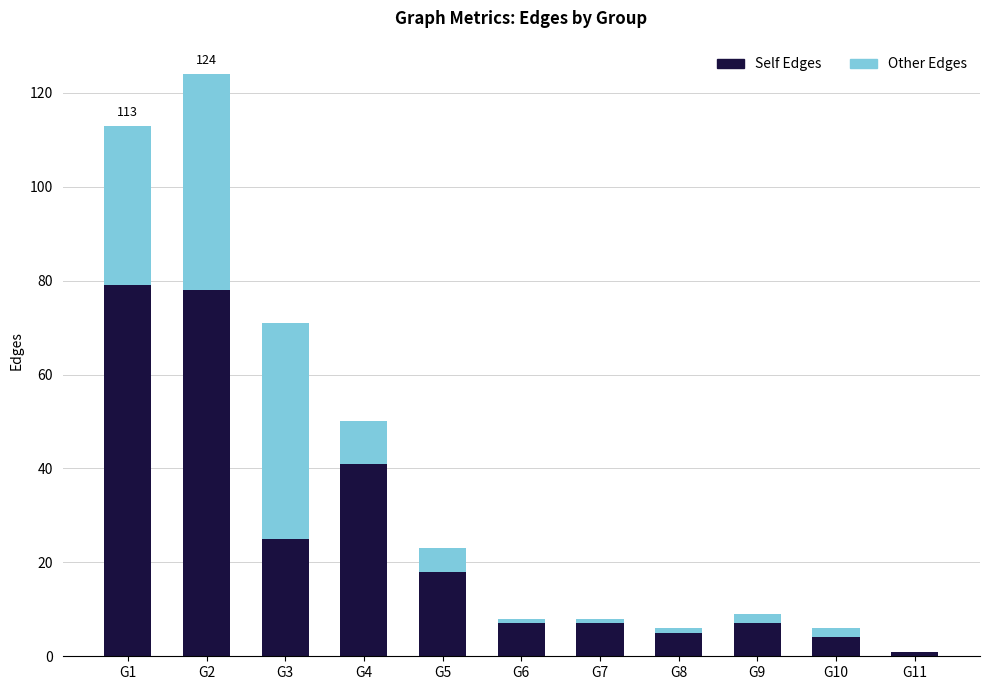

How many categories are shown in the chart?

11